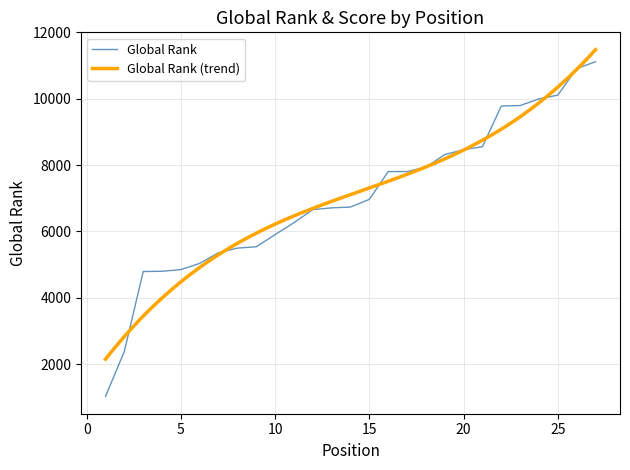

Read the value at 8, to the nearest 100.

5500